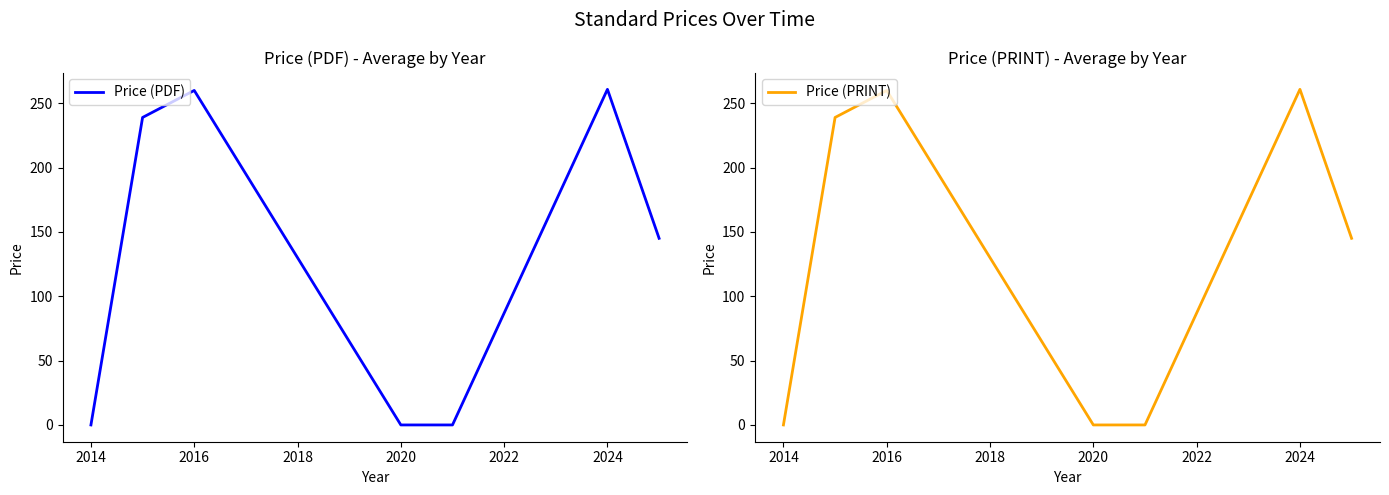

The value of Price (PDF) at 2016 is 260.0. True or false?

True